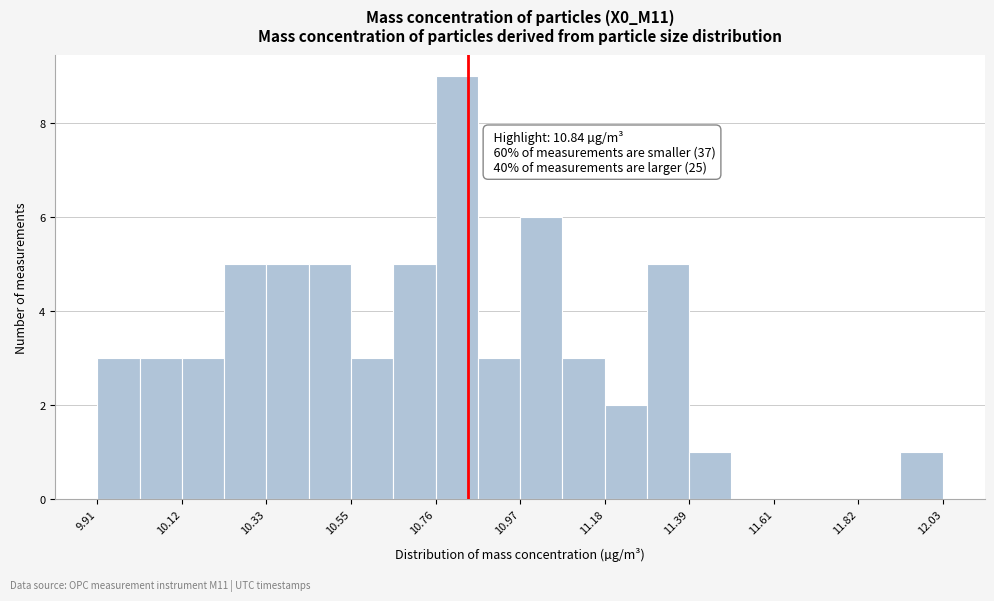

Around what value on the x-axis is the tallest bar? Give the approximate position of its centre, as read against the axis.

10.80